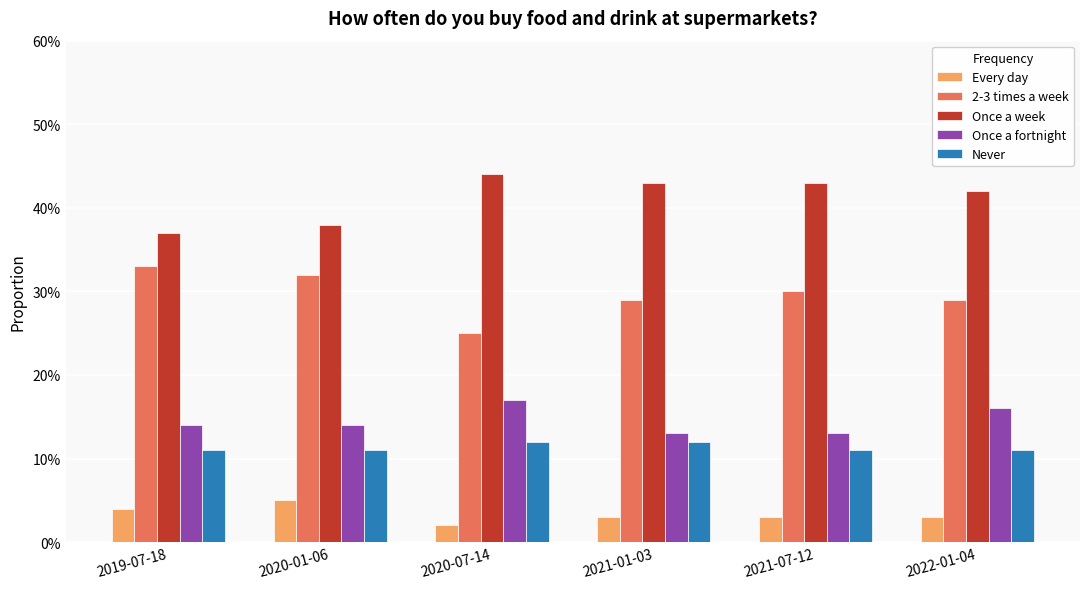

At which category does the chart reach its minimum across all series?

2020-07-14